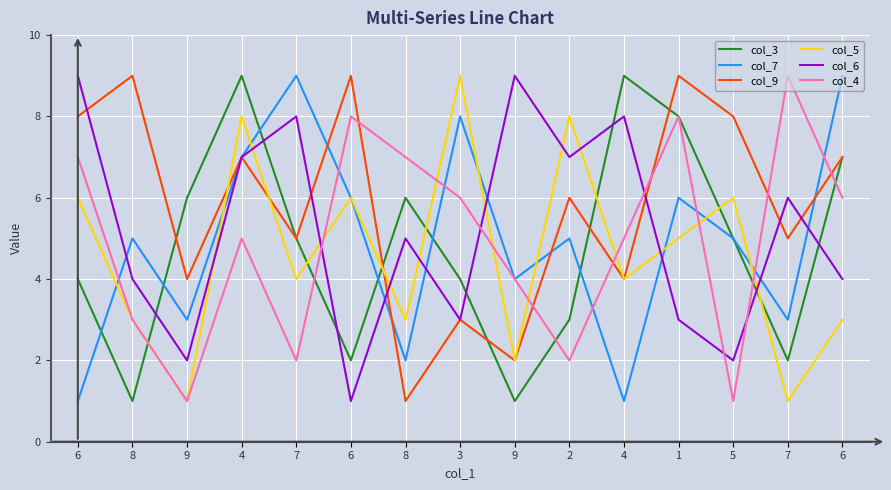

Reading right to left, transcribe all the data shown in this chart.

col_3: 6=7	7=2	5=5	1=8	4=9	2=3	9=1	3=4	8=6	6=2	7=5	4=9	9=6	8=1	6=4
col_7: 6=9	7=3	5=5	1=6	4=1	2=5	9=4	3=8	8=2	6=6	7=9	4=7	9=3	8=5	6=1
col_9: 6=7	7=5	5=8	1=9	4=4	2=6	9=2	3=3	8=1	6=9	7=5	4=7	9=4	8=9	6=8
col_5: 6=3	7=1	5=6	1=5	4=4	2=8	9=2	3=9	8=3	6=6	7=4	4=8	9=1	8=3	6=6
col_6: 6=4	7=6	5=2	1=3	4=8	2=7	9=9	3=3	8=5	6=1	7=8	4=7	9=2	8=4	6=9
col_4: 6=6	7=9	5=1	1=8	4=5	2=2	9=4	3=6	8=7	6=8	7=2	4=5	9=1	8=3	6=7